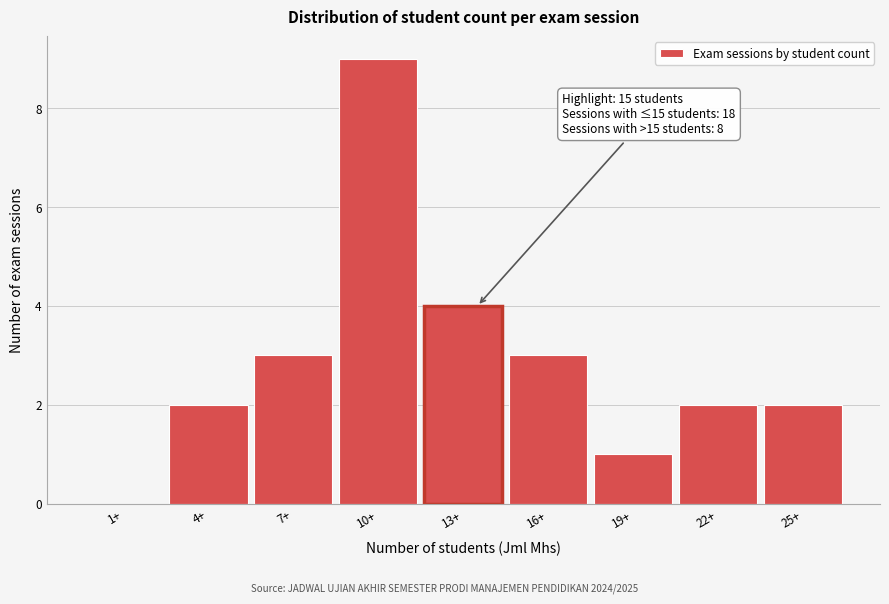

Reading left to right, list all the values displayed in this chart.

1+=0	4+=2	7+=3	10+=9	13+=4	16+=3	19+=1	22+=2	25+=2